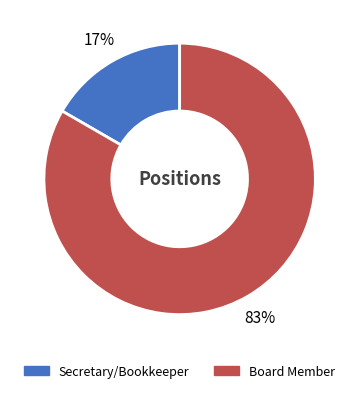

How many segments does this pie chart have?

2